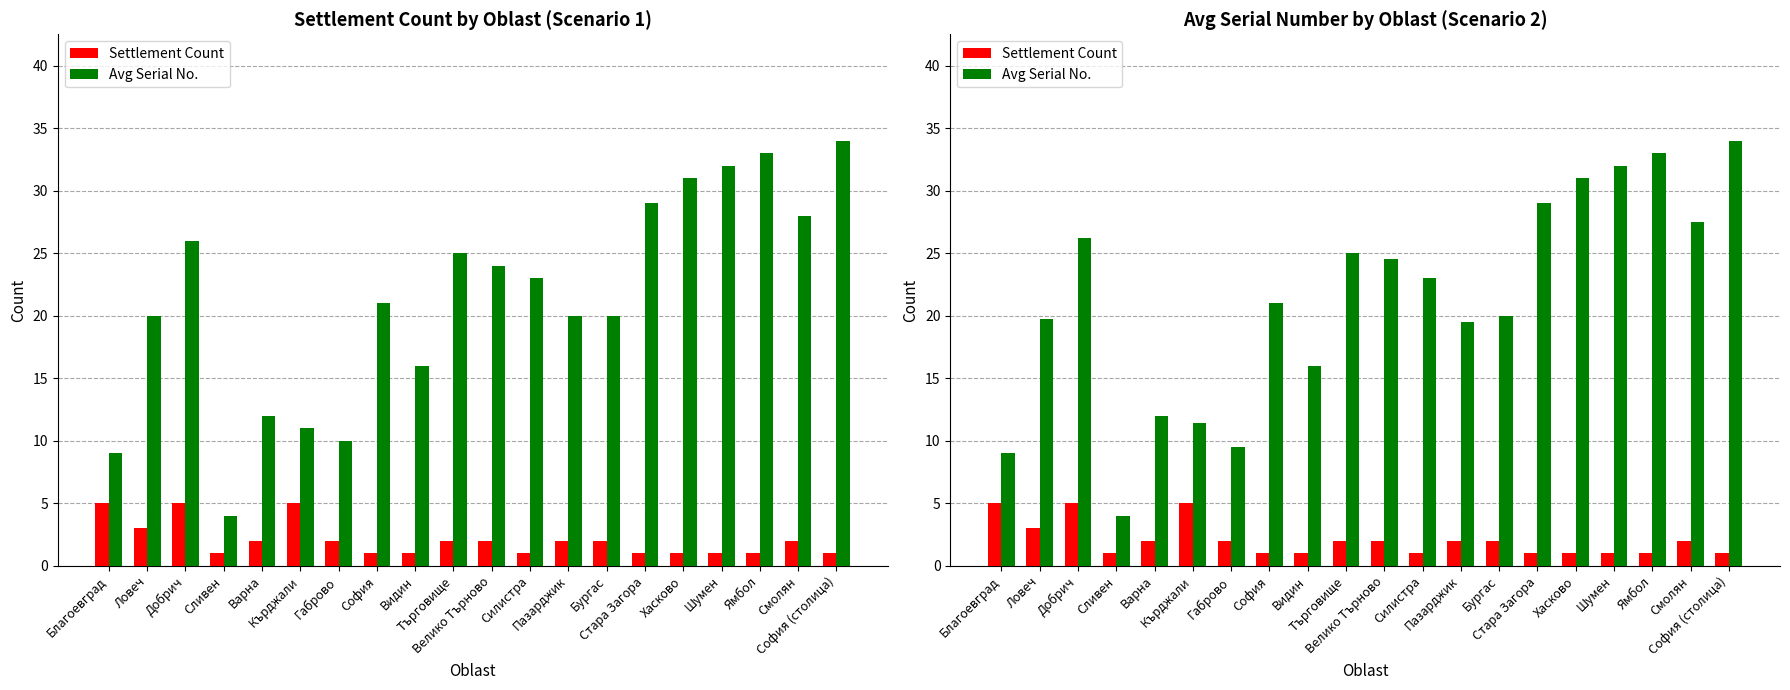

What is the sum of the Settlement Count values at Шумен and Кърджали?

6.0